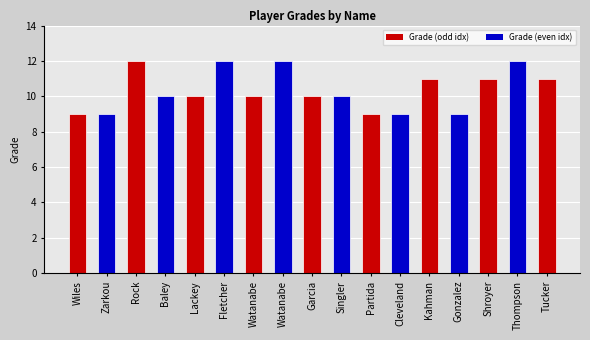

List the labels in order of value, smallest first.

Wiles, Zarkou, Partida, Cleveland, Gonzalez, Baley, Lackey, Watanabe, Garcia, Singler, Kahman, Shroyer, Tucker, Rock, Fletcher, Watanabe, Thompson